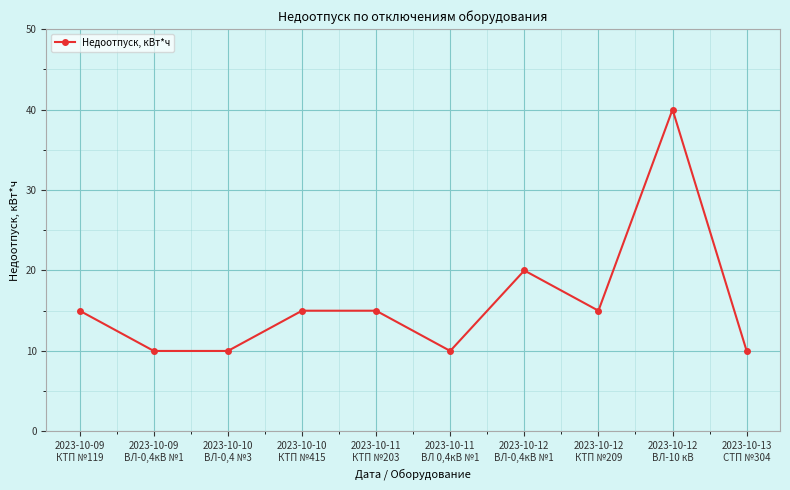

What is the greatest value displayed?

40